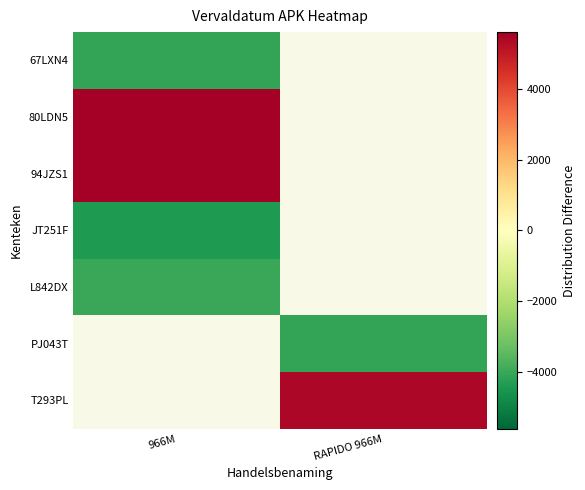

True or false: 94JZS1 has a value of 5608.9 at 966M.

True